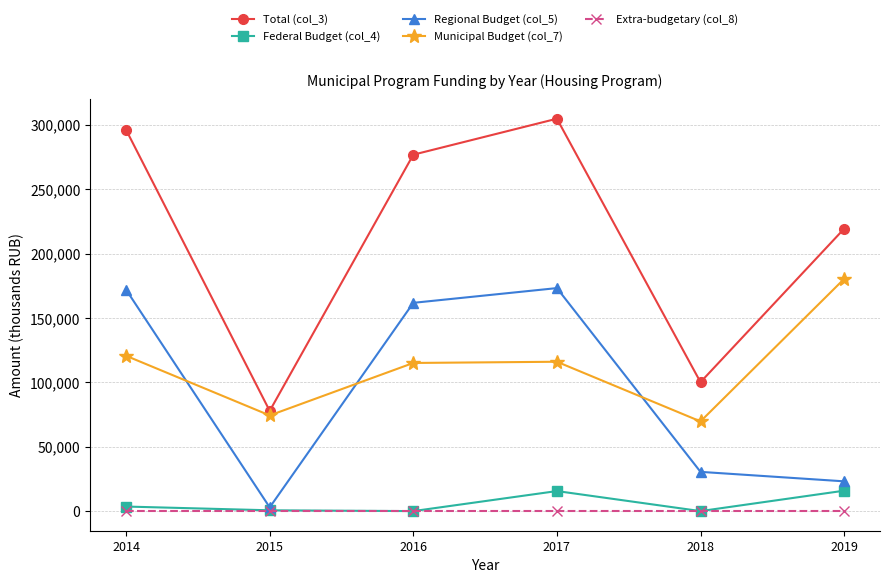

What is the maximum value for Municipal Budget (col_7)?

180327.6